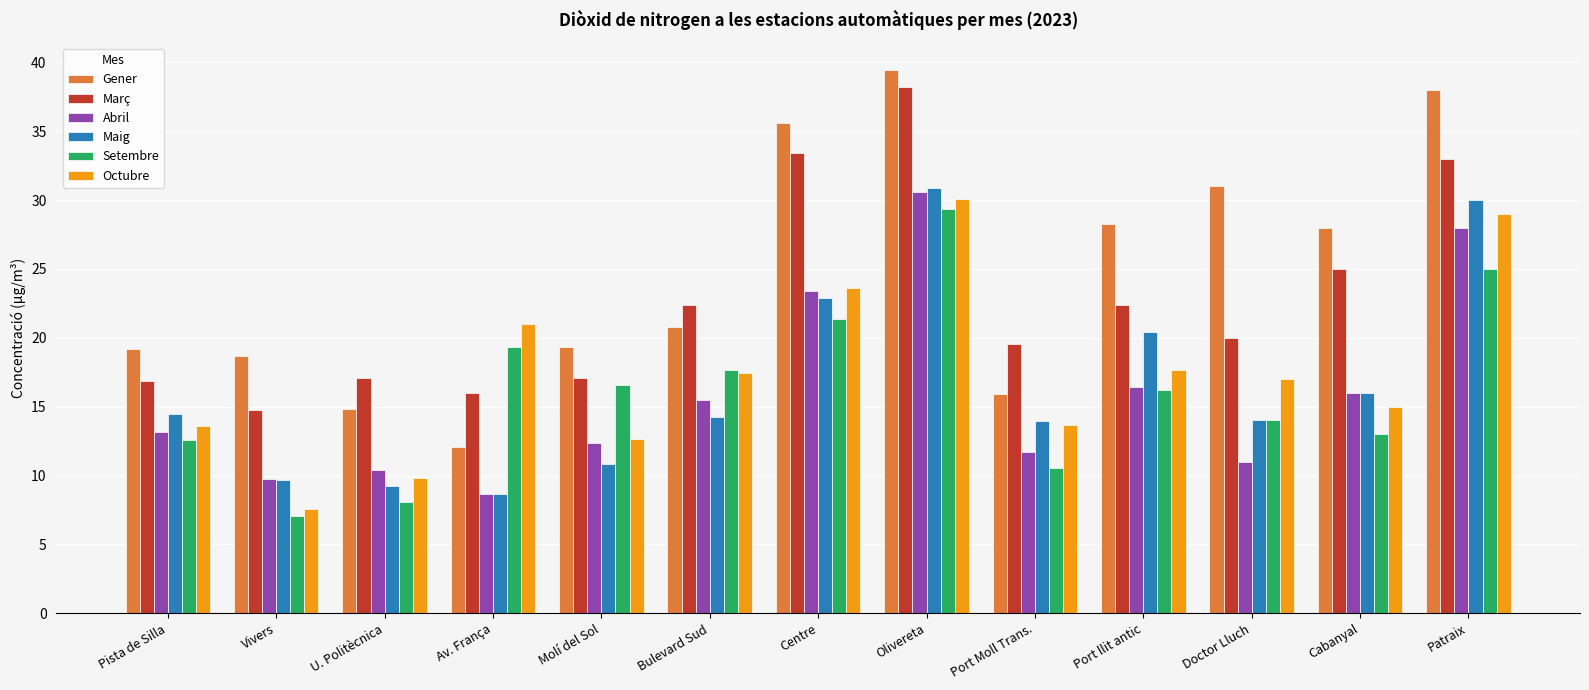

At how many categories does at least one series exceed 12?

13